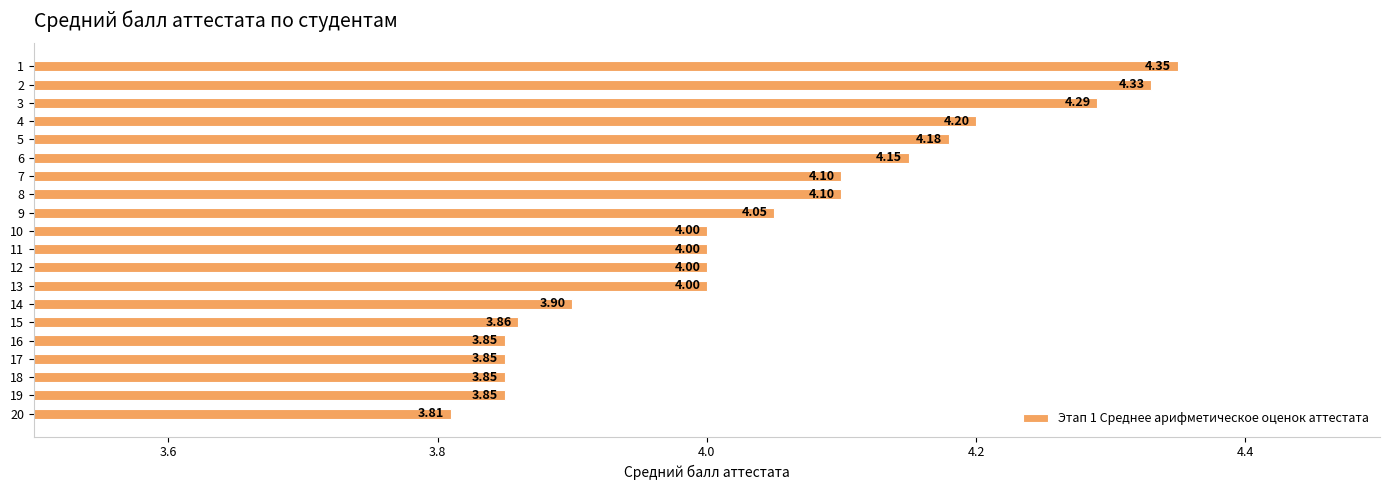

Between 4 and 18, which is larger?

4